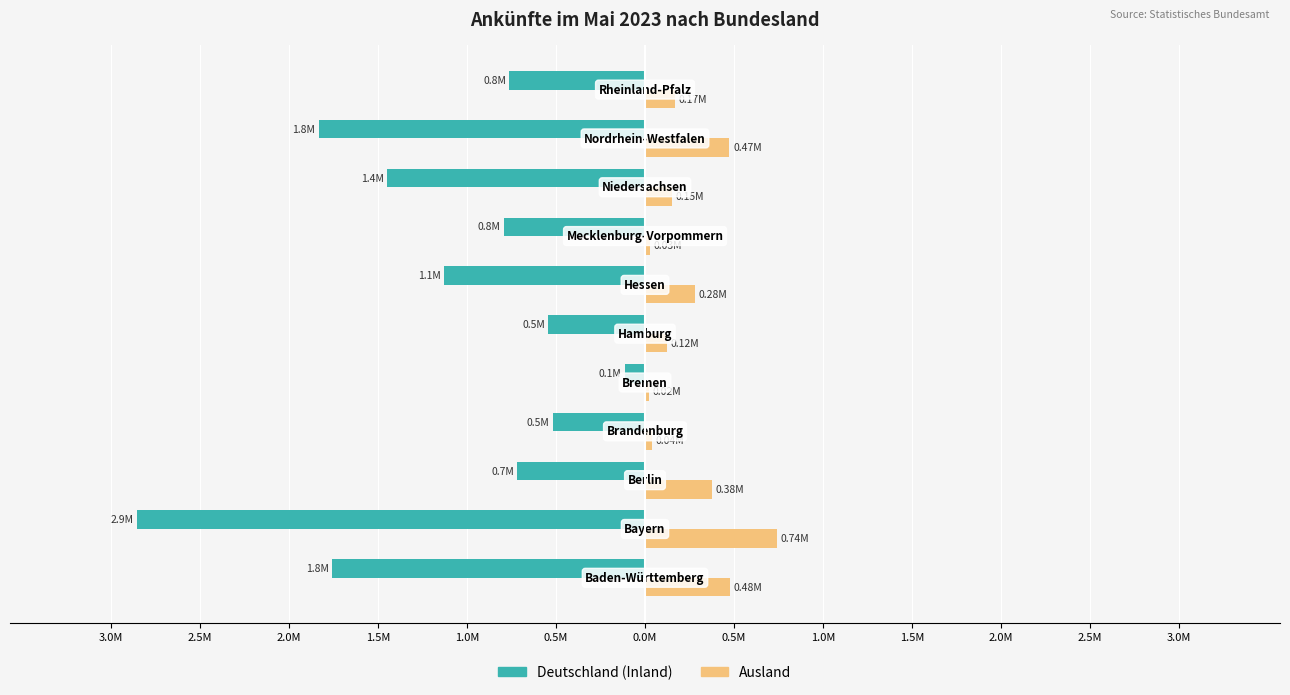

What is the smallest value displayed?

-2.9